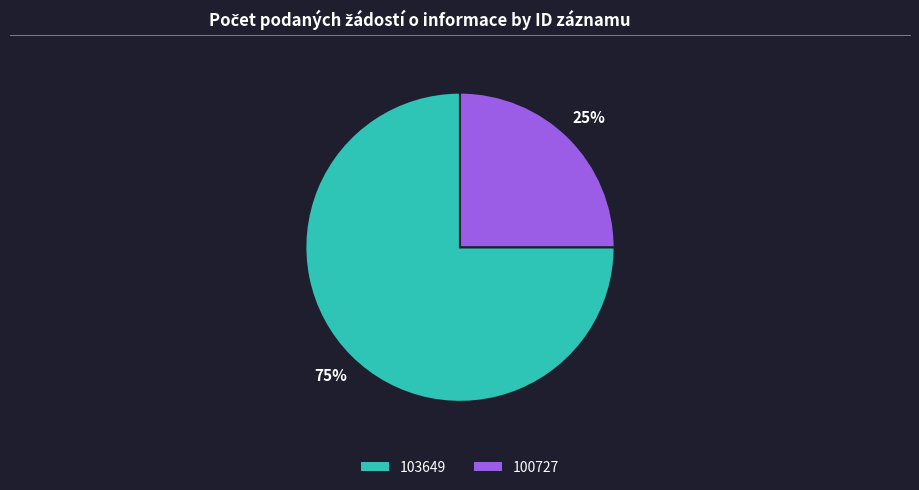

Which slice is the smallest?

100727